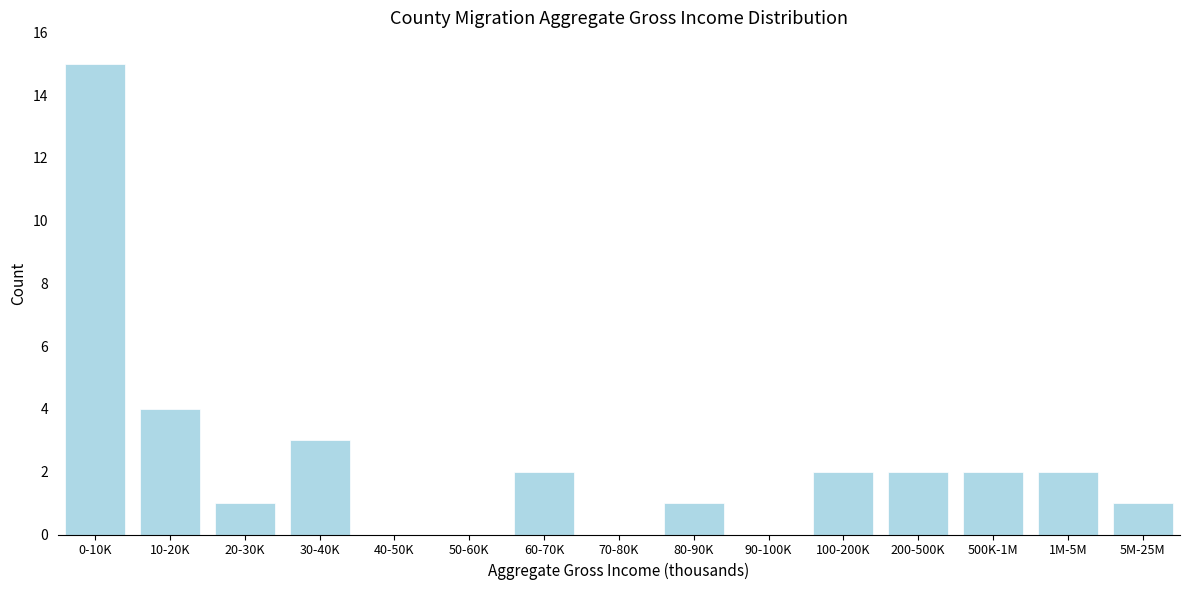

Reading left to right, what are all the values shown in this chart?

0-10K=15	10-20K=4	20-30K=1	30-40K=3	40-50K=0	50-60K=0	60-70K=2	70-80K=0	80-90K=1	90-100K=0	100-200K=2	200-500K=2	500K-1M=2	1M-5M=2	5M-25M=1